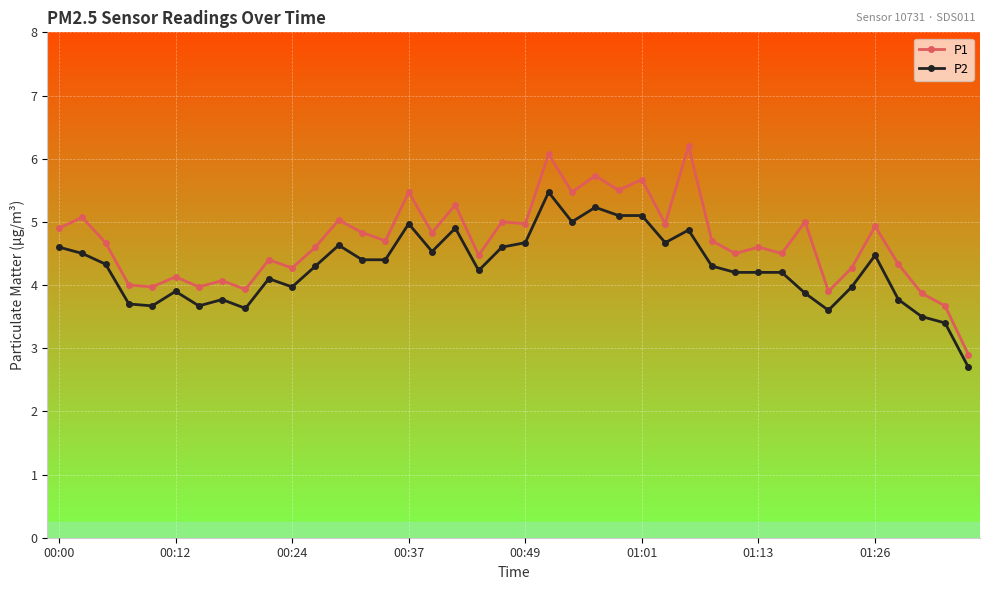

True or false: P2 and P1 cross at least once.

False